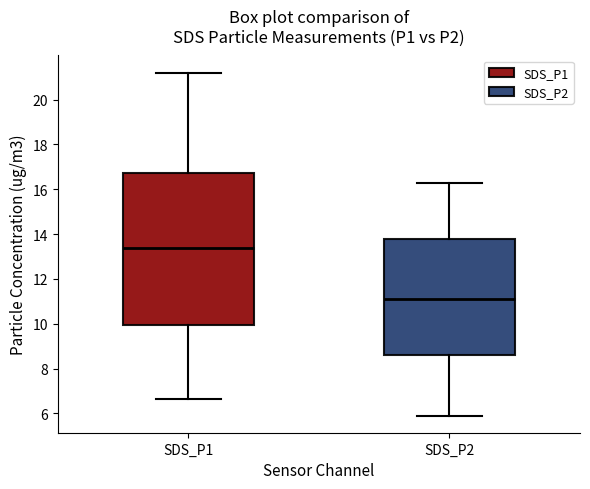

Reading left to right, read every box against the y-axis: the position of its median line, the range the box covers, and the ends of its whiskers. The values are not printed on the chart, so give them approximately, as read against the axis.

SDS_P1: median 13.4, box 10.0 to 16.8, whiskers 6.6 to 21.2
SDS_P2: median 11.0, box 8.6 to 13.8, whiskers 6.0 to 16.2